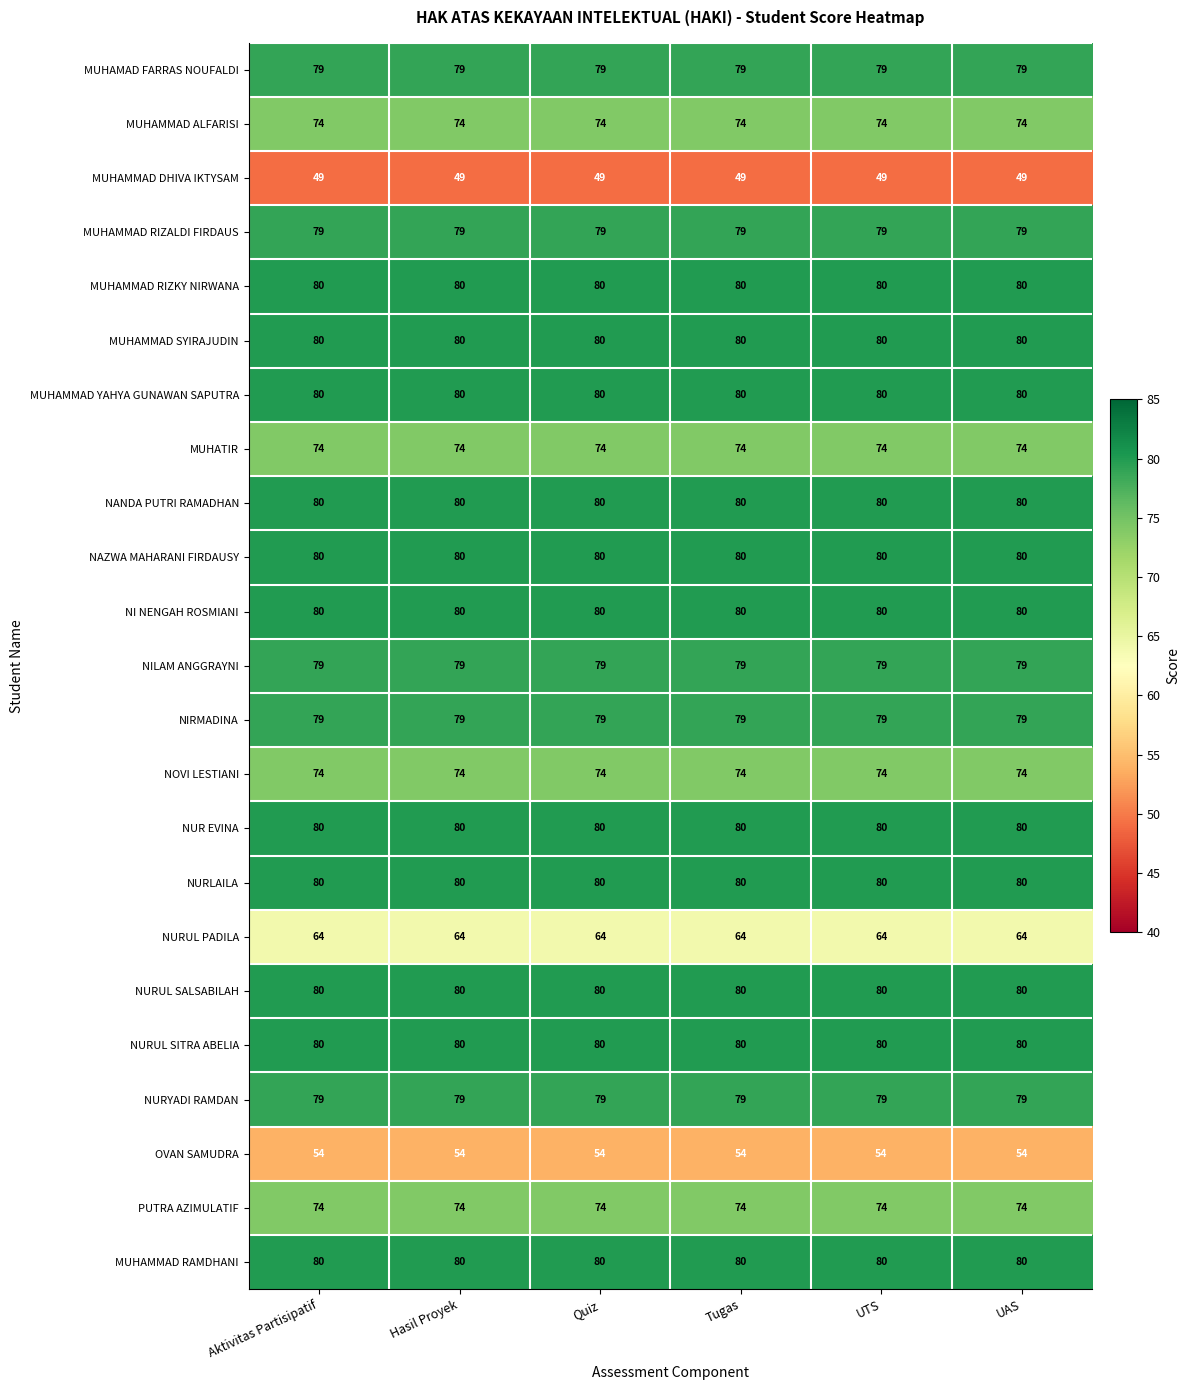

Is it true that NURUL PADILA equals 64 at UTS?

True